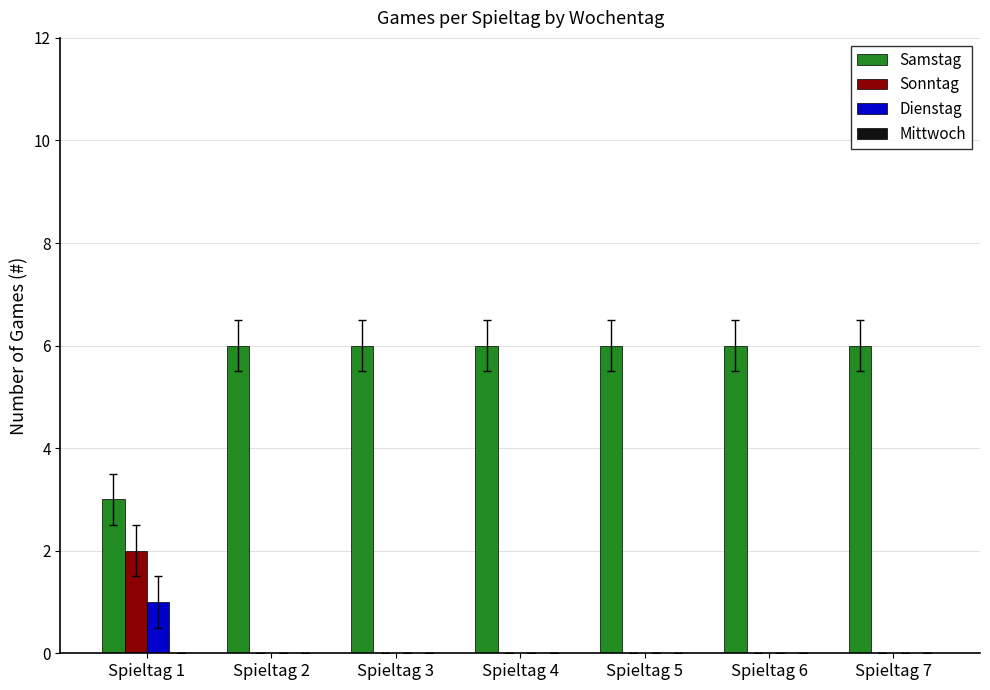

At which label does Sonntag reach its peak?

Spieltag 1